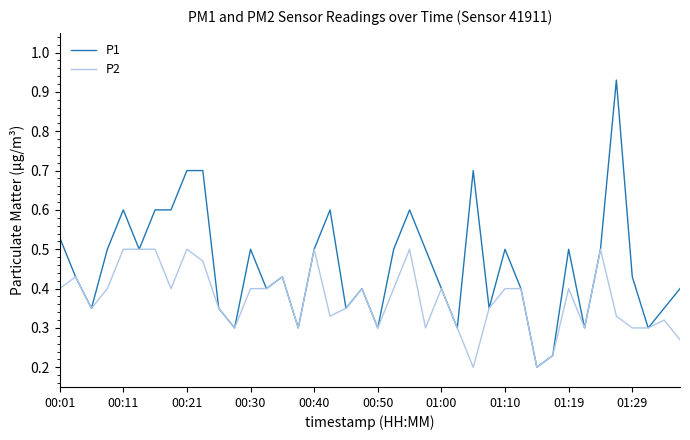

Rank the series by their average value, from lowest to highest.

P2, P1